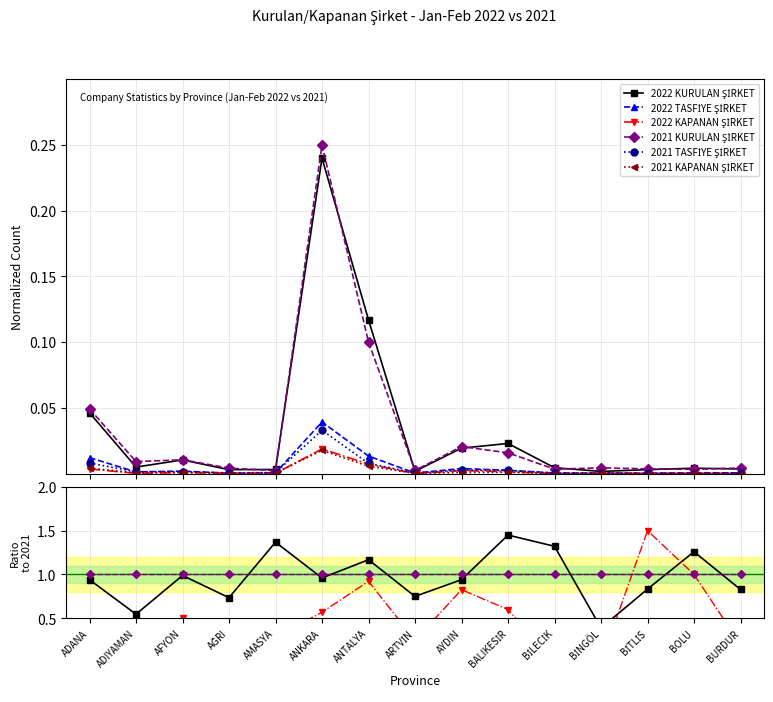

What are all the series names shown in the legend?

2022 KURULAN ŞİRKET, 2022 TASFİYE ŞİRKET, 2022 KAPANAN ŞİRKET, 2021 KURULAN ŞİRKET, 2021 TASFİYE ŞİRKET, 2021 KAPANAN ŞİRKET